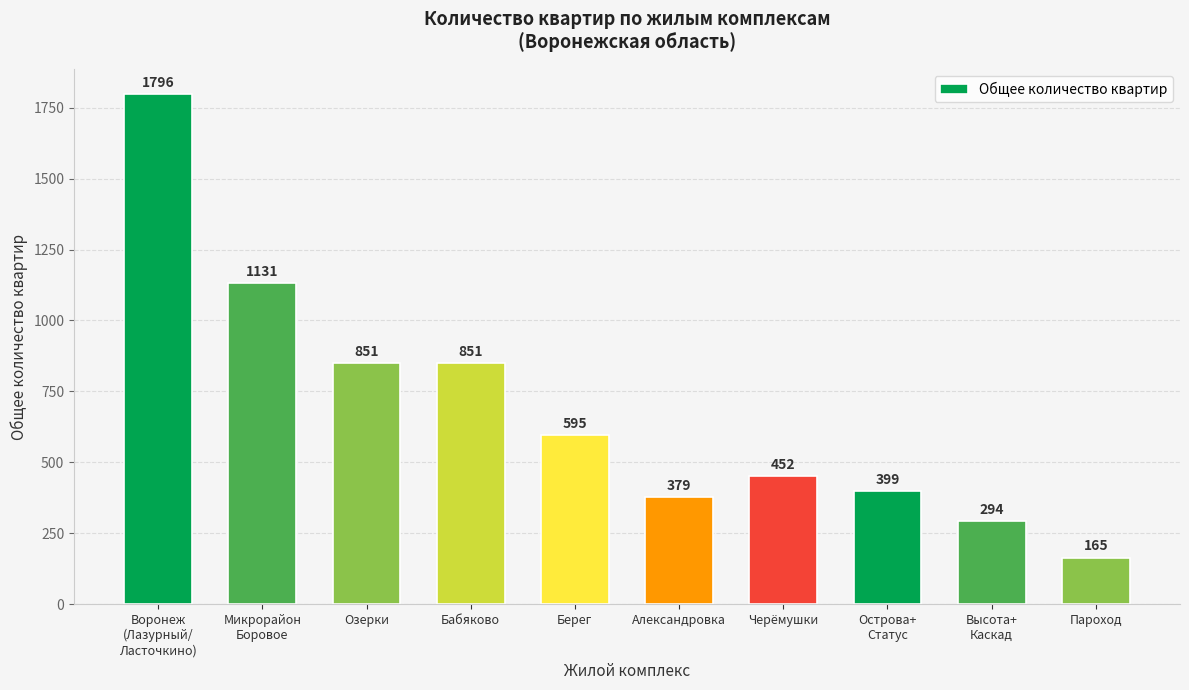

At which category does the chart reach its peak across all series?

Воронеж
(Лазурный/
Ласточкино)